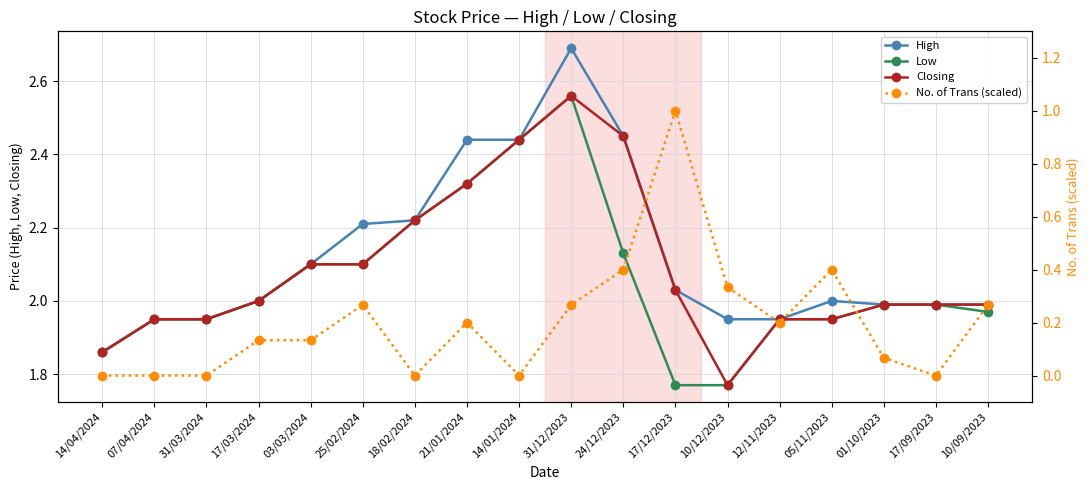

Reading left to right, transcribe all the data shown in this chart.

High: 1.9	1.9	1.9	2.0	2.1	2.2	2.2	2.4	2.4	2.7	2.5	2.0	1.9	1.9	2.0	2.0	2.0	2.0
Low: 1.9	1.9	1.9	2.0	2.1	2.1	2.2	2.3	2.4	2.6	2.1	1.8	1.8	1.9	1.9	2.0	2.0	2.0
Closing: 1.9	1.9	1.9	2.0	2.1	2.1	2.2	2.3	2.4	2.6	2.5	2.0	1.8	1.9	1.9	2.0	2.0	2.0
No. of Trans (scaled): 0.0	0.0	0.0	0.1	0.1	0.3	0.0	0.2	0.0	0.3	0.4	1.0	0.3	0.2	0.4	0.1	0.0	0.3